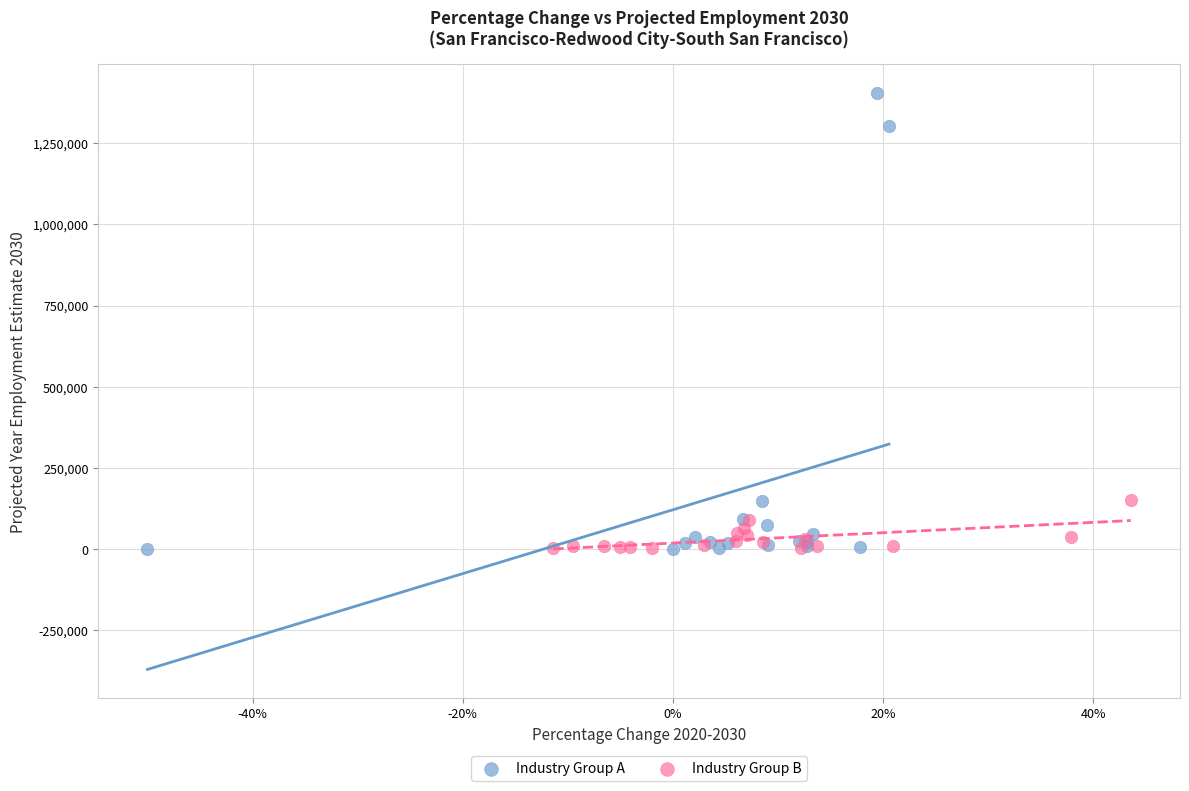

Which series reaches the maximum Y coordinate?

Industry Group A